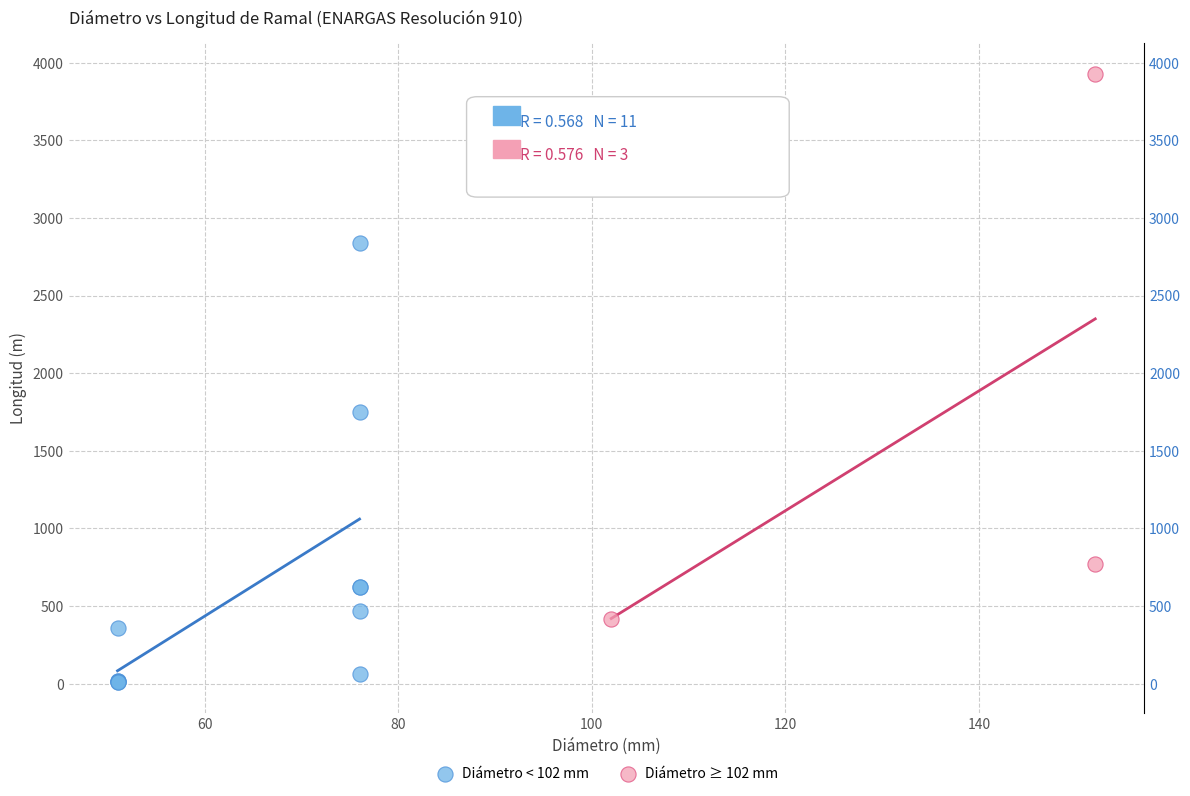

Which series reaches the maximum Y coordinate?

Diámetro ≥ 102 mm